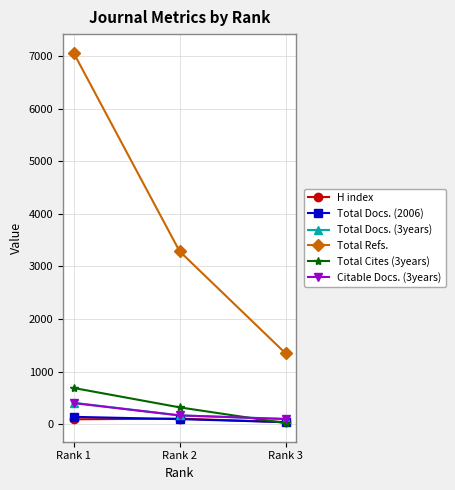

Which series changed the most between Rank 1 and Rank 3?

Total Refs.